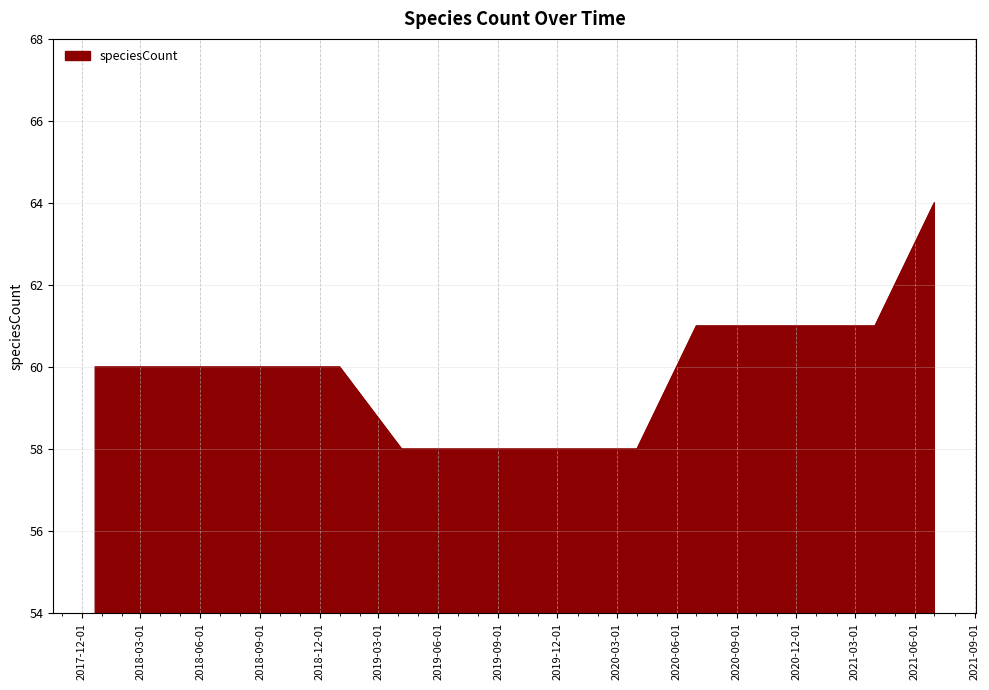

What is the greatest value displayed?

64